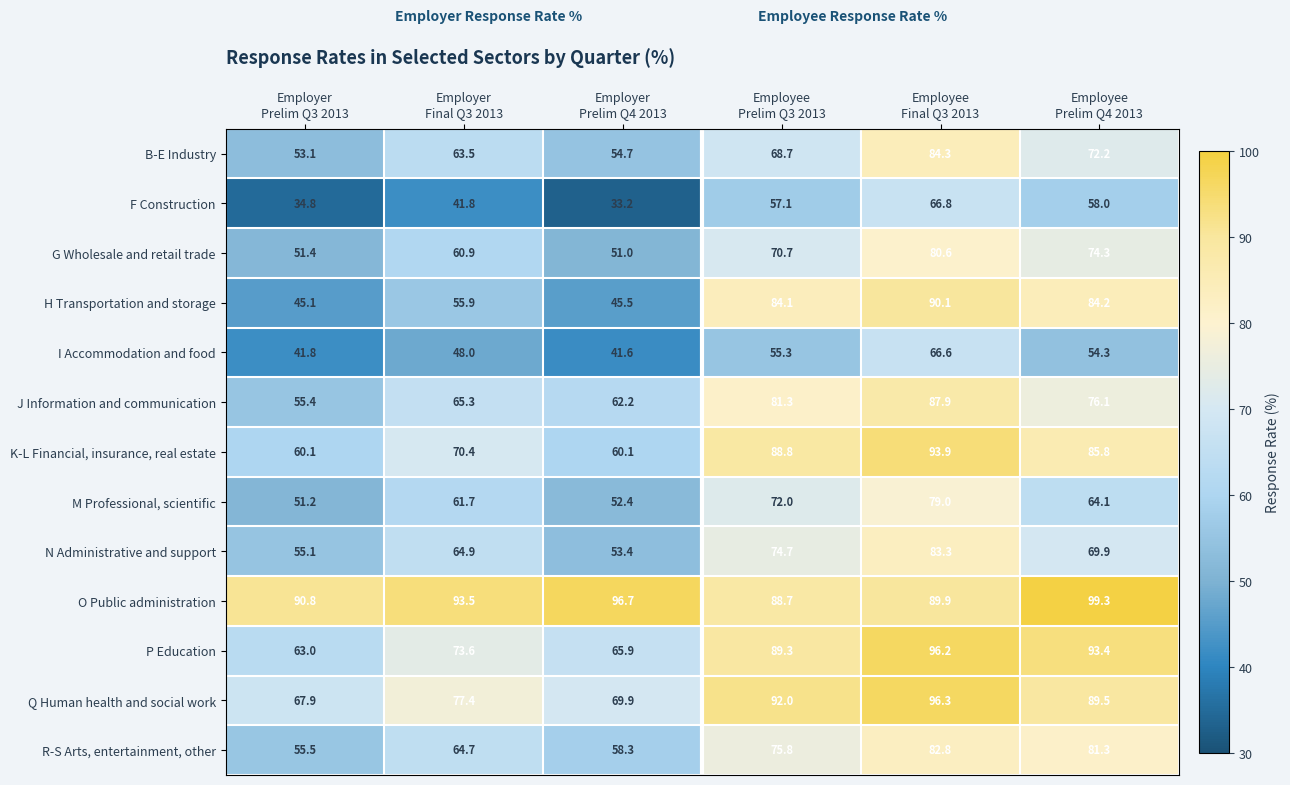

At how many categories does at least one series exceed 90?

6